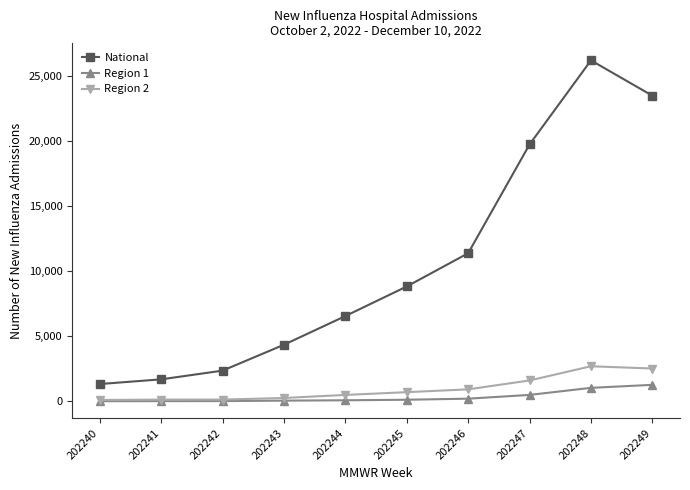

Is the value of Region 2 at 202243 greater than the value of National at 202246?

No